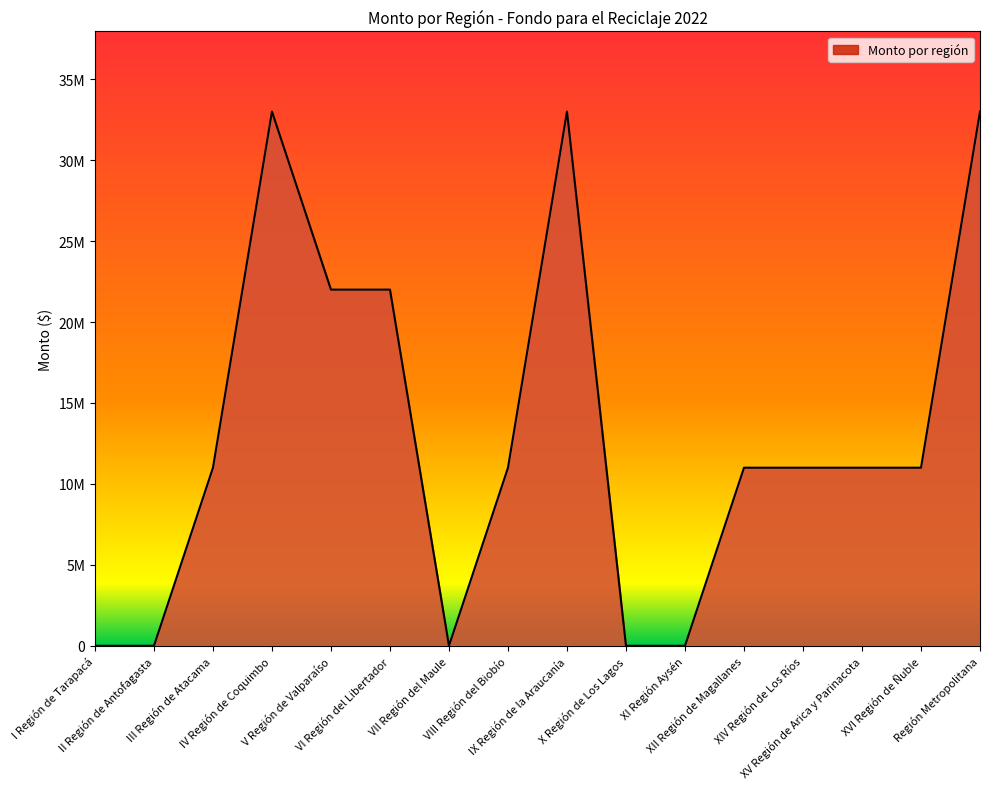

What is the label of the 11th point from the right?

VI Región del Libertador